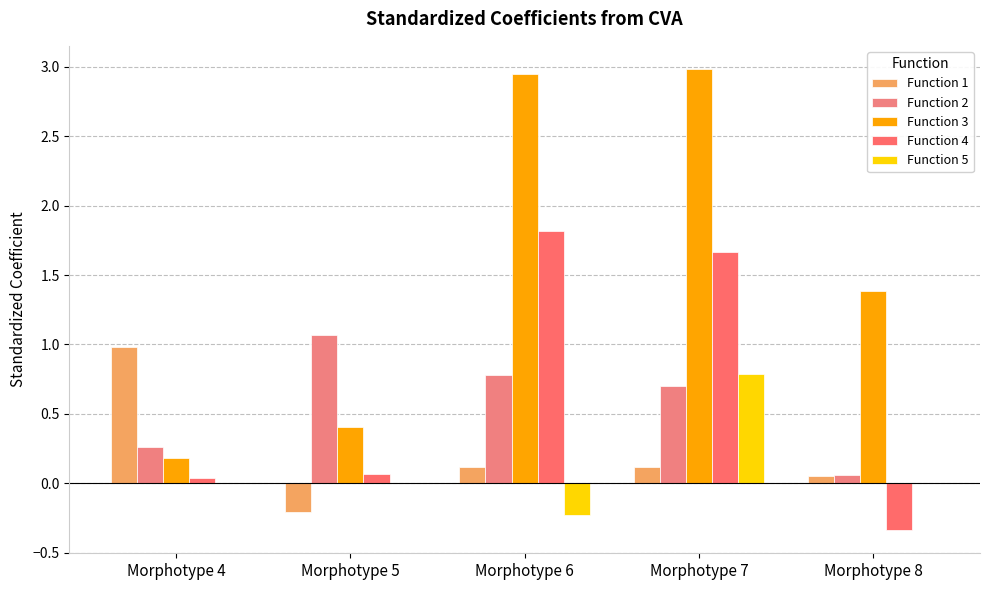

Reading right to left, what are all the values shown in this chart?

Function 1: Morphotype 8=0.1	Morphotype 7=0.1	Morphotype 6=0.1	Morphotype 5=-0.2	Morphotype 4=1.0
Function 2: Morphotype 8=0.1	Morphotype 7=0.7	Morphotype 6=0.8	Morphotype 5=1.1	Morphotype 4=0.3
Function 3: Morphotype 8=1.4	Morphotype 7=3.0	Morphotype 6=2.9	Morphotype 5=0.4	Morphotype 4=0.2
Function 4: Morphotype 8=-0.3	Morphotype 7=1.7	Morphotype 6=1.8	Morphotype 5=0.1	Morphotype 4=0.0
Function 5: Morphotype 8=0.0	Morphotype 7=0.8	Morphotype 6=-0.2	Morphotype 5=0.0	Morphotype 4=0.0